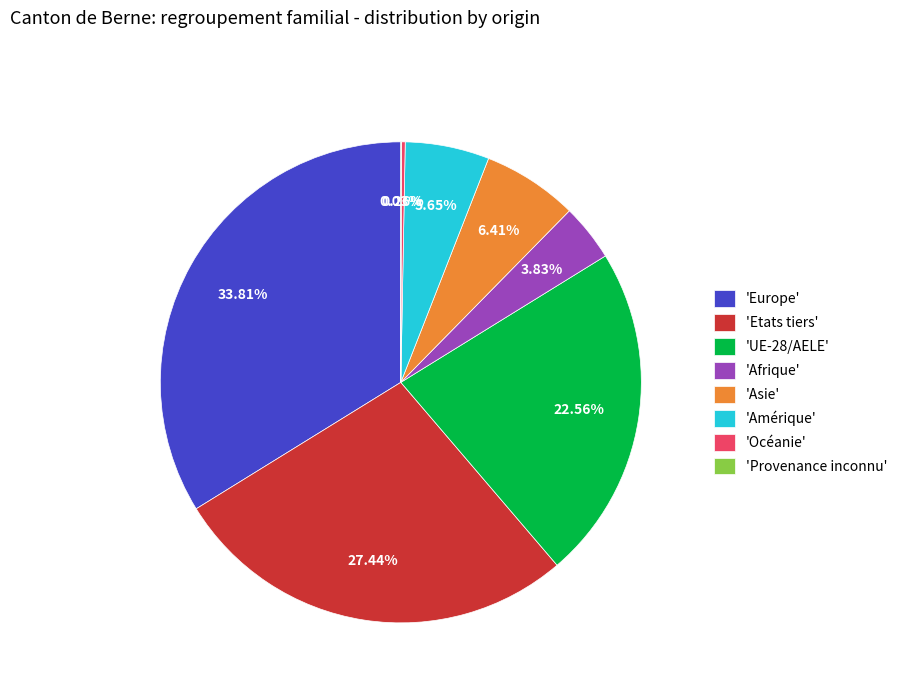

Does 'UE-28/AELE' account for over 50% of the chart?

No